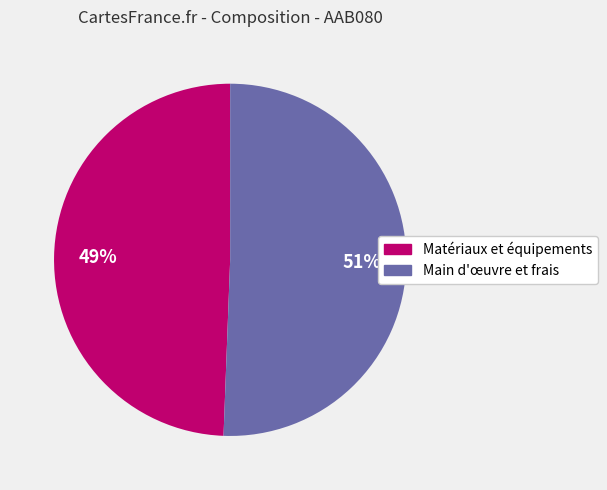

Count the number of slices in the pie.

2